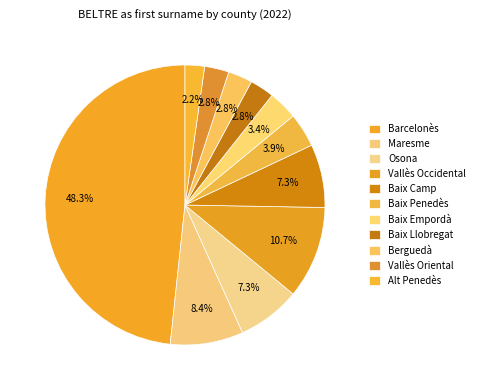

What is the largest slice in the pie chart?

Barcelonès